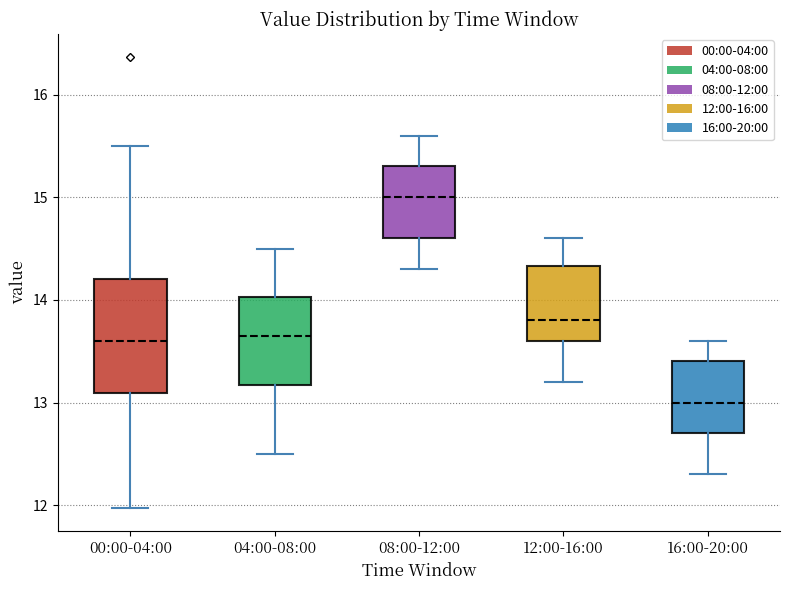

Where is the lower edge of the box for 04:00-08:00 on the y-axis? The values are not printed on the chart, so give them approximately, as read against the axis.

13.2